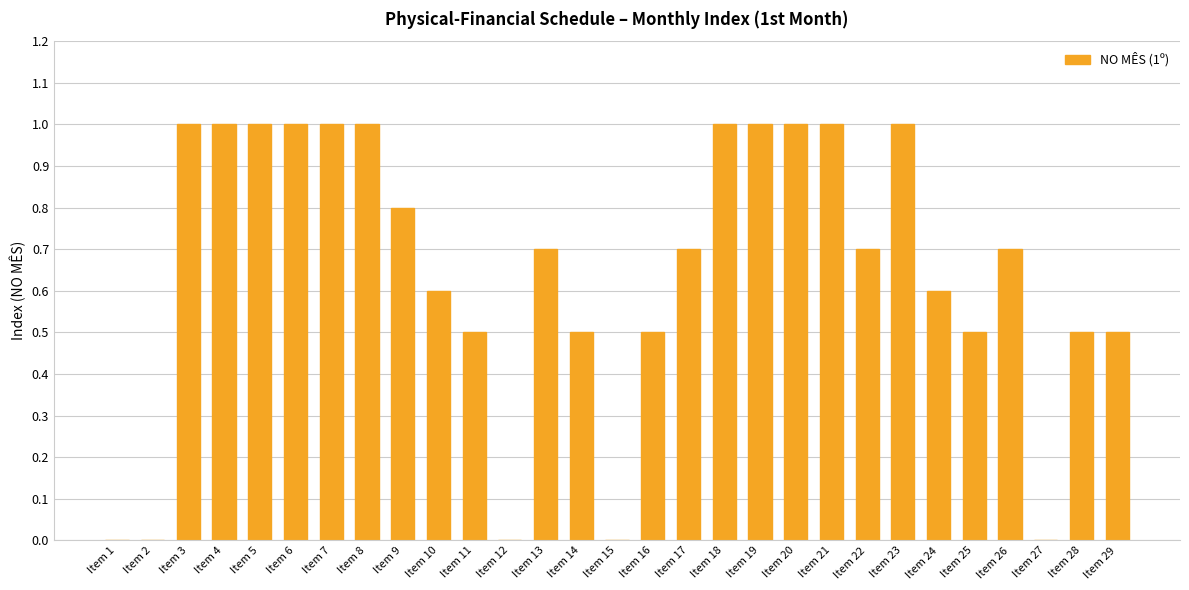

What is the average value?

0.6